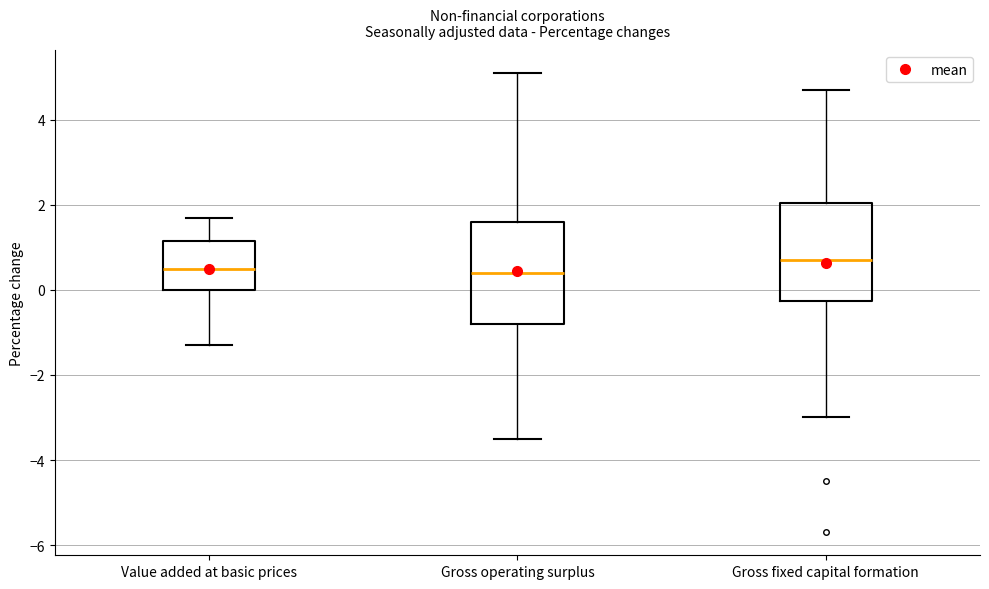

Reading left to right, read every box against the y-axis: the position of its median line, the range the box covers, and the ends of its whiskers. The values are not printed on the chart, so give them approximately, as read against the axis.

Value added at basic prices: median 0.6, box 0.0 to 1.2, whiskers -1.2 to 1.8
Gross operating surplus: median 0.4, box -0.8 to 1.6, whiskers -3.4 to 5.2
Gross fixed capital formation: median 0.8, box -0.2 to 2.0, whiskers -3.0 to 4.8